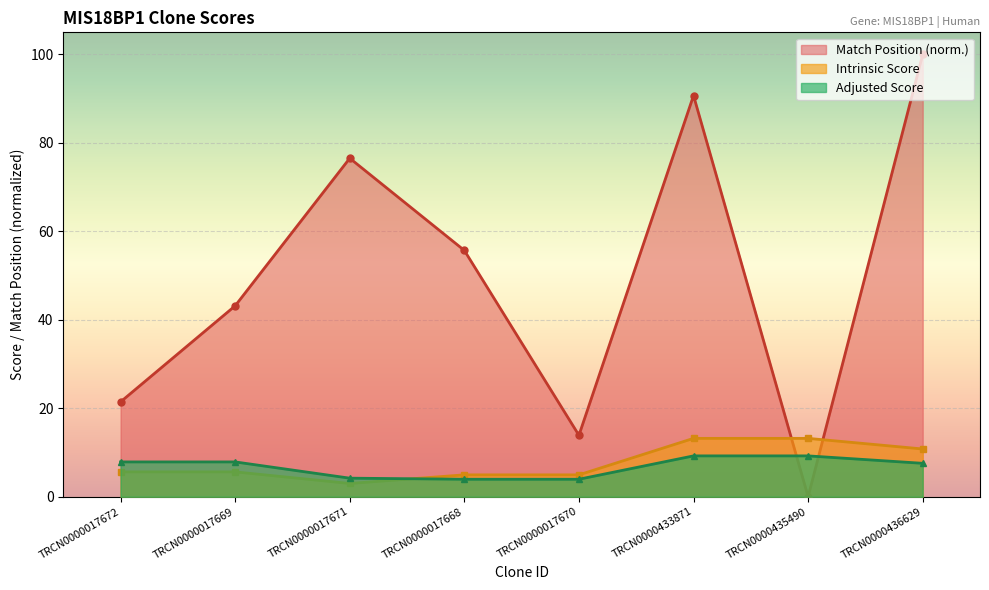

What is the sum of the Intrinsic Score values at TRCN0000435490 and TRCN0000017672?

18.8